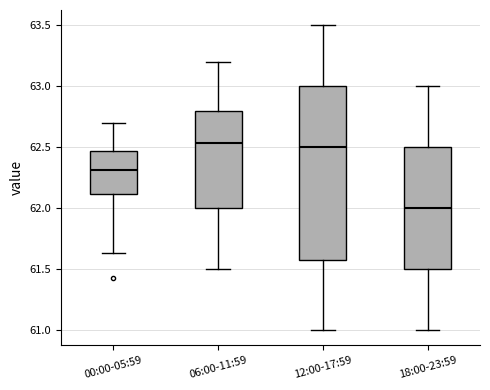

Reading left to right, read every box against the y-axis: the position of its median line, the range the box covers, and the ends of its whiskers. The values are not printed on the chart, so give them approximately, as read against the axis.

00:00-05:59: median 62.30, box 62.10 to 62.45, whiskers 61.65 to 62.70
06:00-11:59: median 62.55, box 62.00 to 62.80, whiskers 61.50 to 63.20
12:00-17:59: median 62.50, box 61.60 to 63.00, whiskers 61.00 to 63.50
18:00-23:59: median 62.00, box 61.50 to 62.50, whiskers 61.00 to 63.00